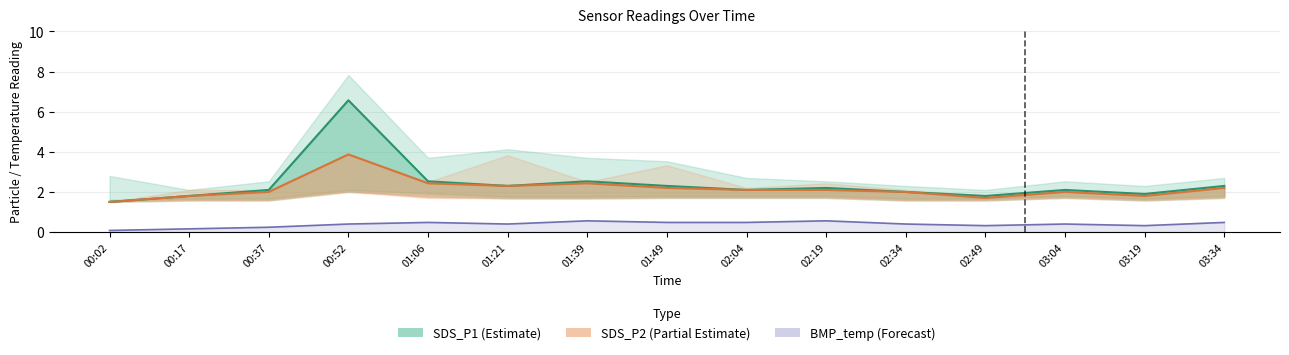

List the labels in order of SDS_P2 (Partial Estimate) value, smallest first.

00:02, 02:49, 00:17, 03:19, 00:37, 02:34, 03:04, 02:04, 02:19, 01:49, 03:34, 01:21, 01:06, 01:39, 00:52